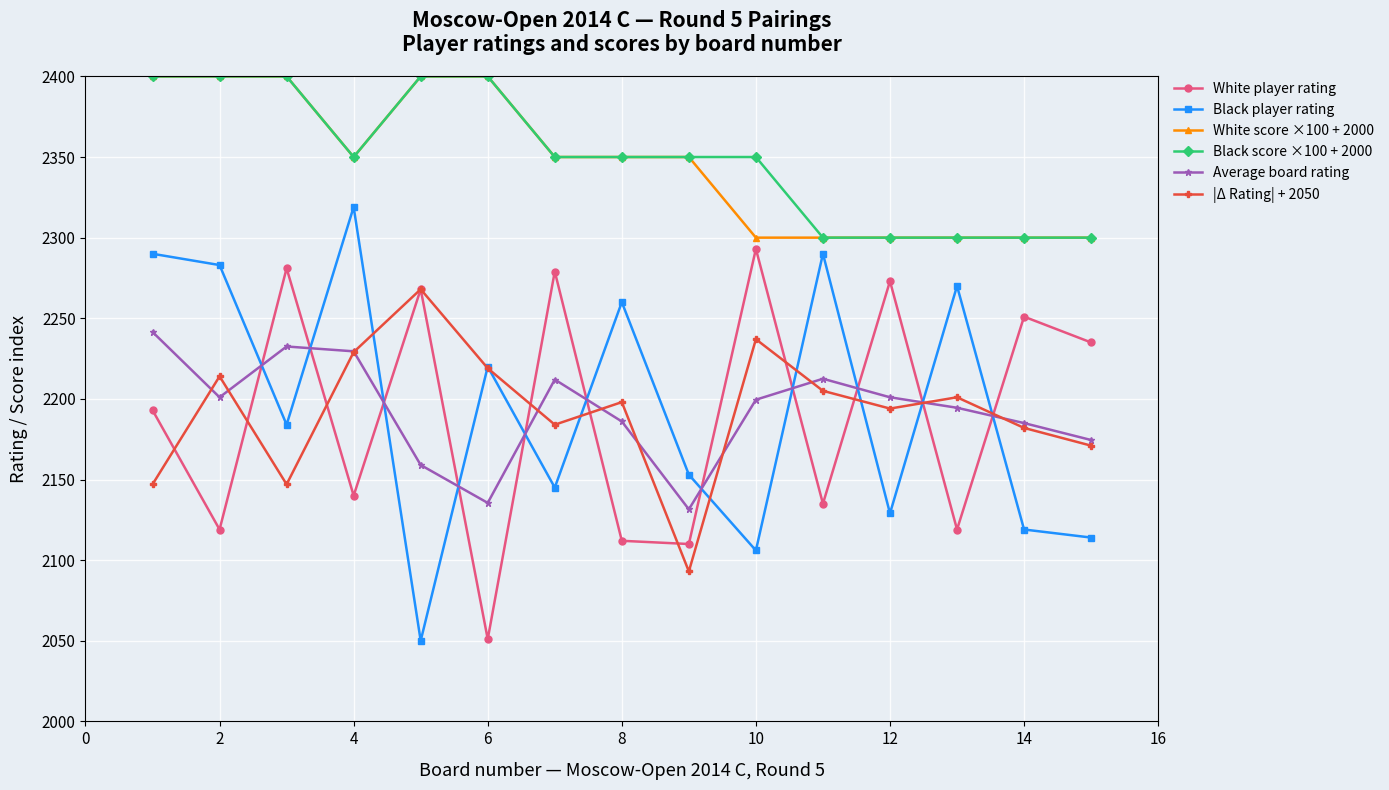

What is the value of the Black score ×100 + 2000 point at the 15th from the left?

2300.0